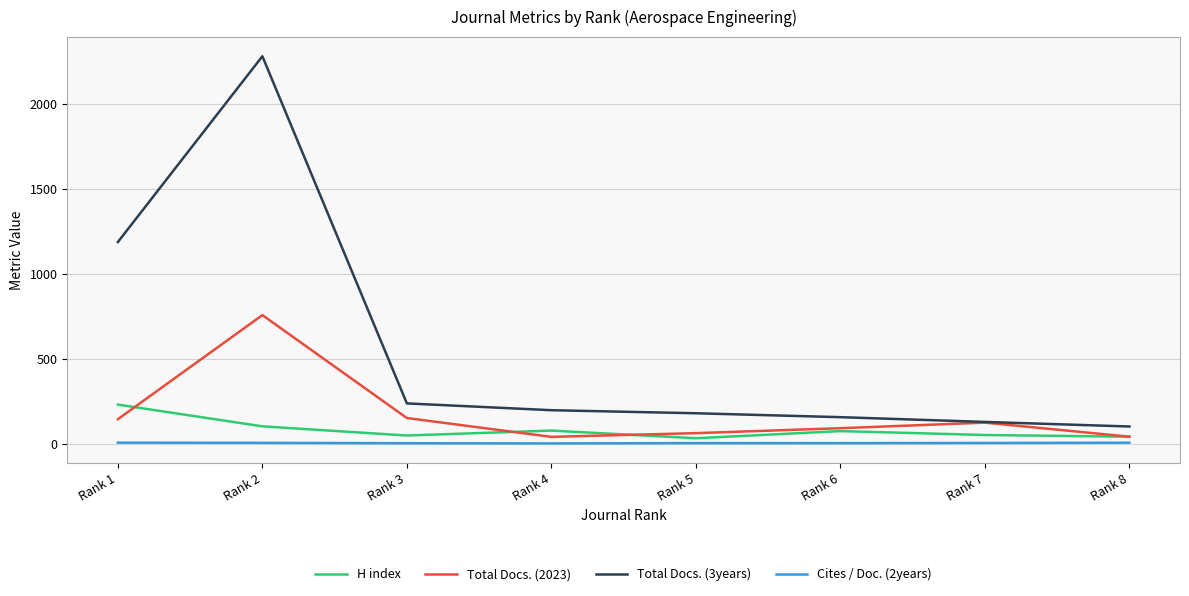

Which label corresponds to the largest value in the chart?

Rank 2